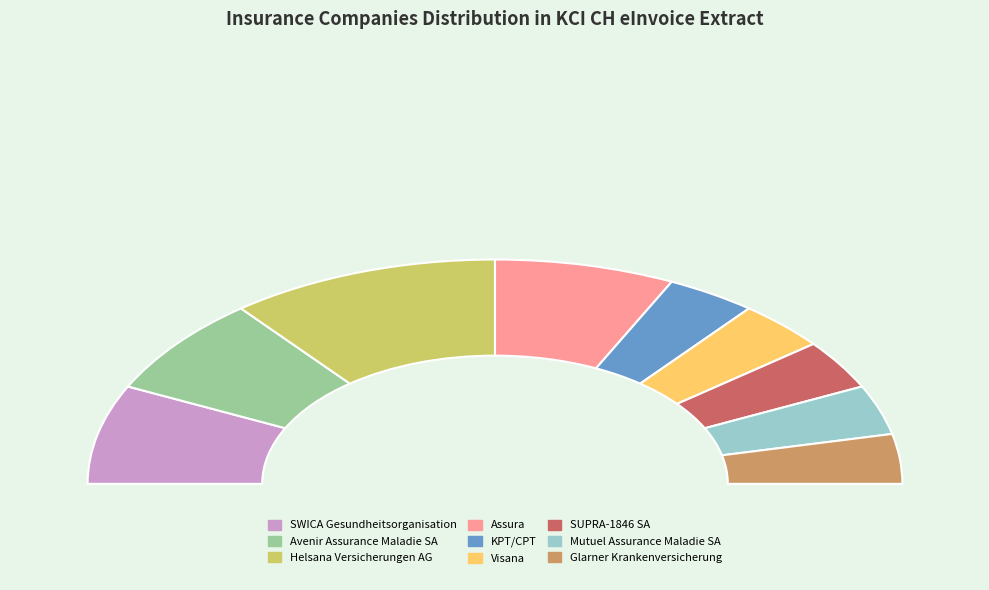

The Glarner Krankenversicherung slice represents 16% of the pie. True or false?

False